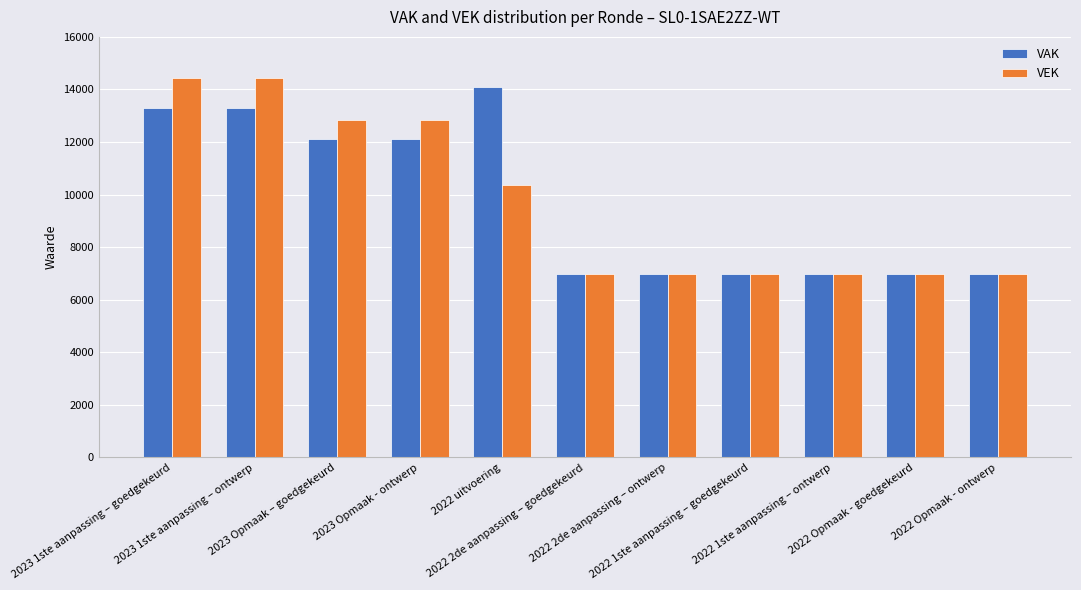

How many series are shown in this chart?

2